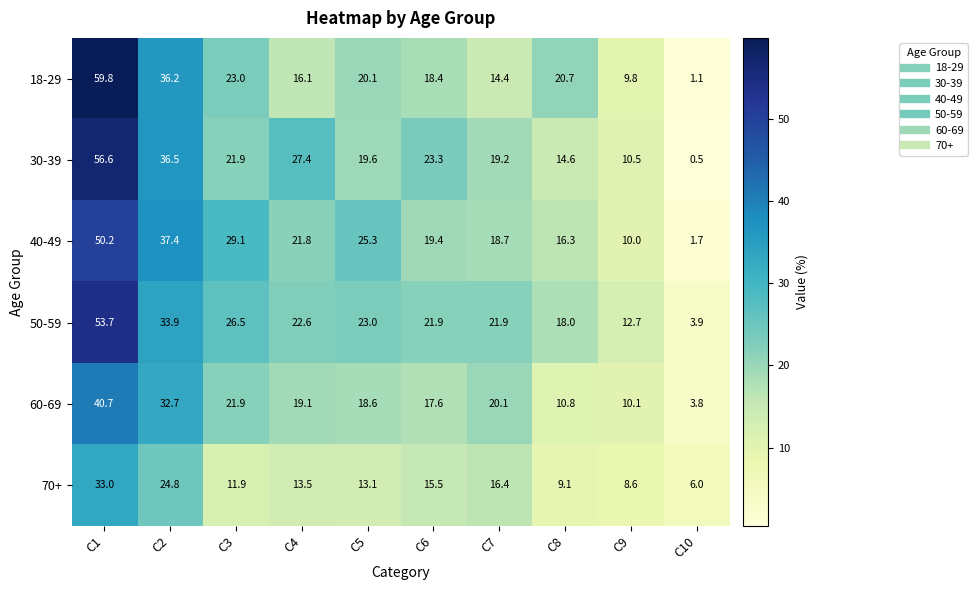

What is the spread (max minus min) of values at C3?

17.2